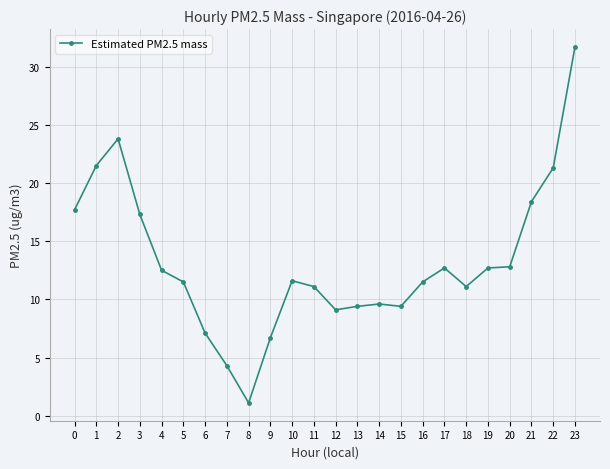

At which category does the data reach its first local peak?

2